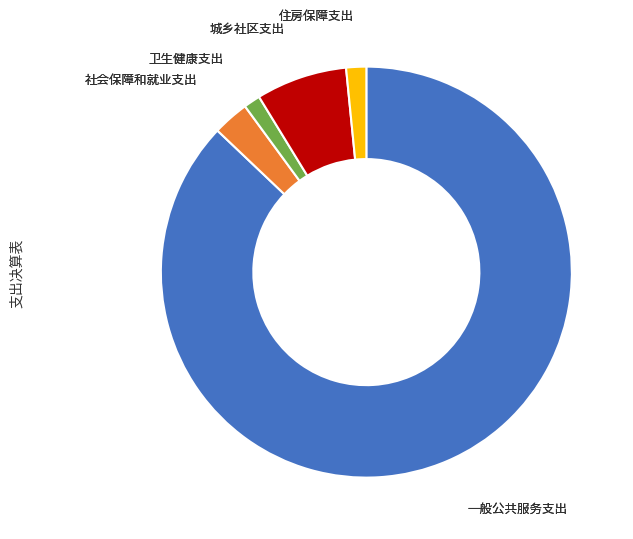

Does any single category account for the majority?

Yes